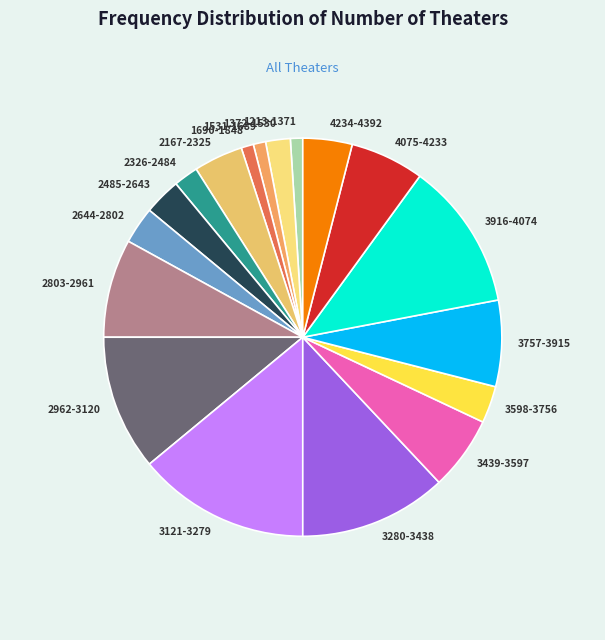

Which category has the biggest portion of the pie?

3121-3279